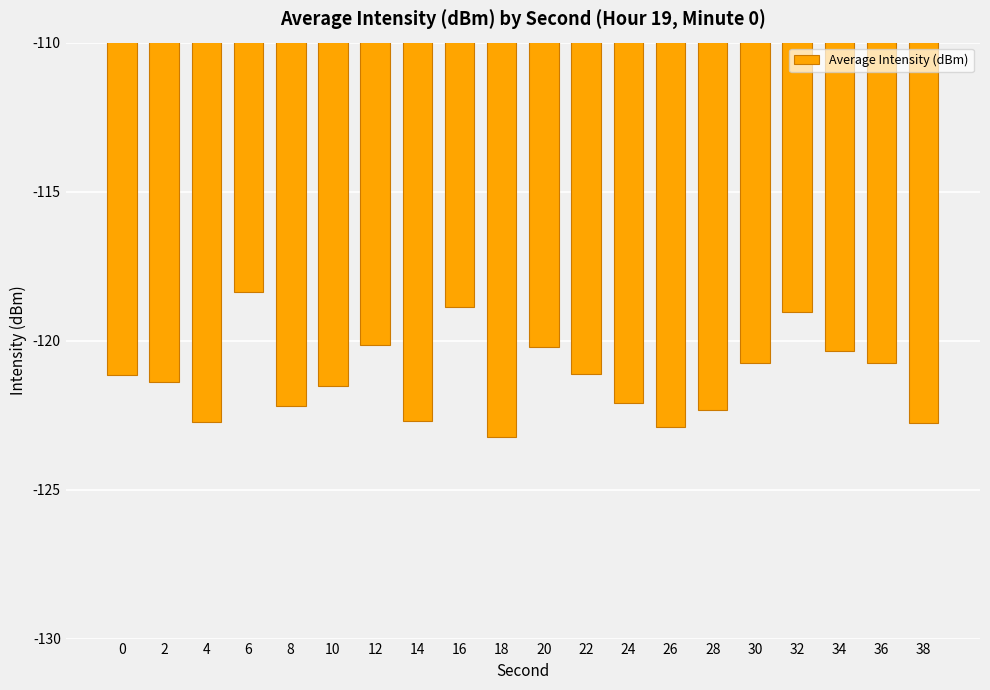

What is the approximate value at 8?

-122.2